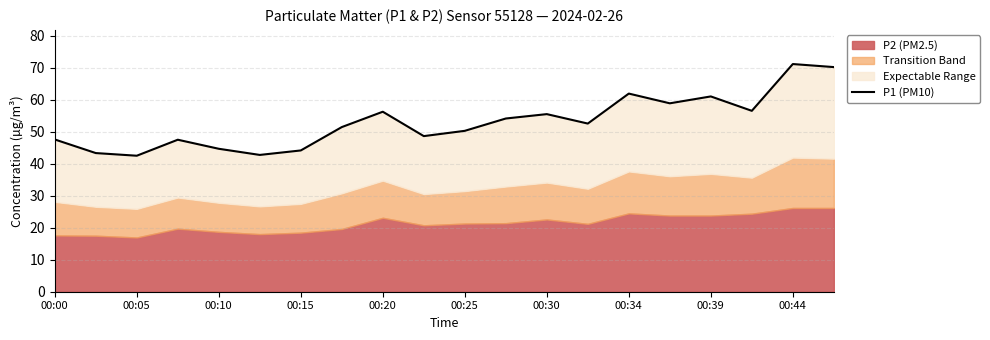

The value at 19 is 70.2. True or false?

True